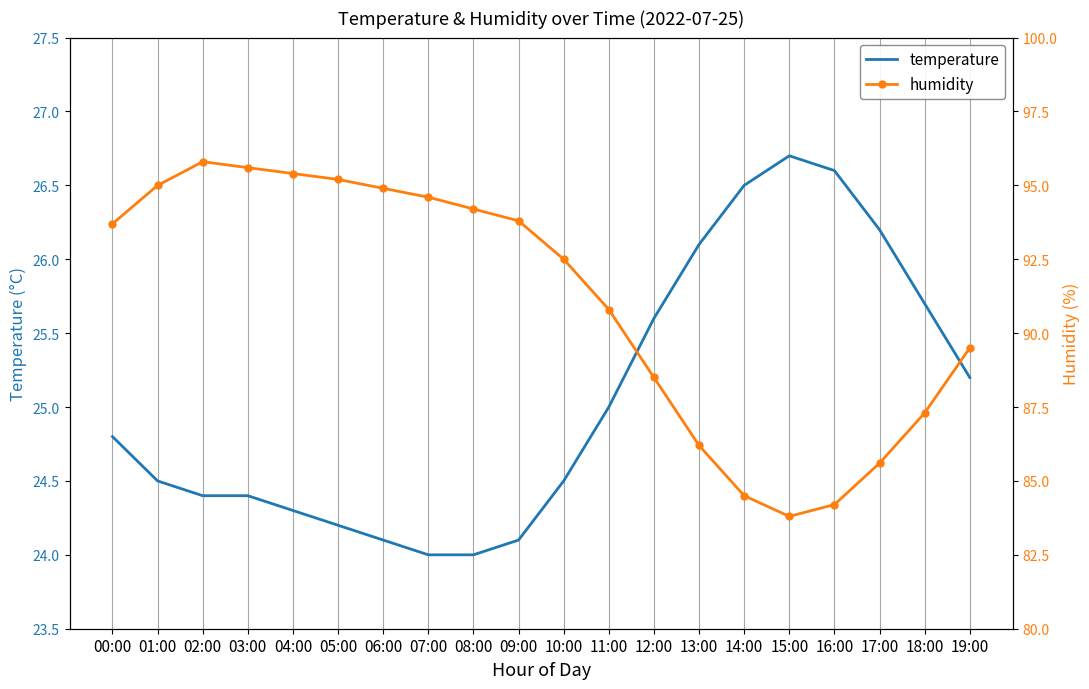

Rank the categories by humidity value from highest to lowest.

02:00, 03:00, 04:00, 05:00, 01:00, 06:00, 07:00, 08:00, 09:00, 00:00, 10:00, 11:00, 19:00, 12:00, 18:00, 13:00, 17:00, 14:00, 16:00, 15:00